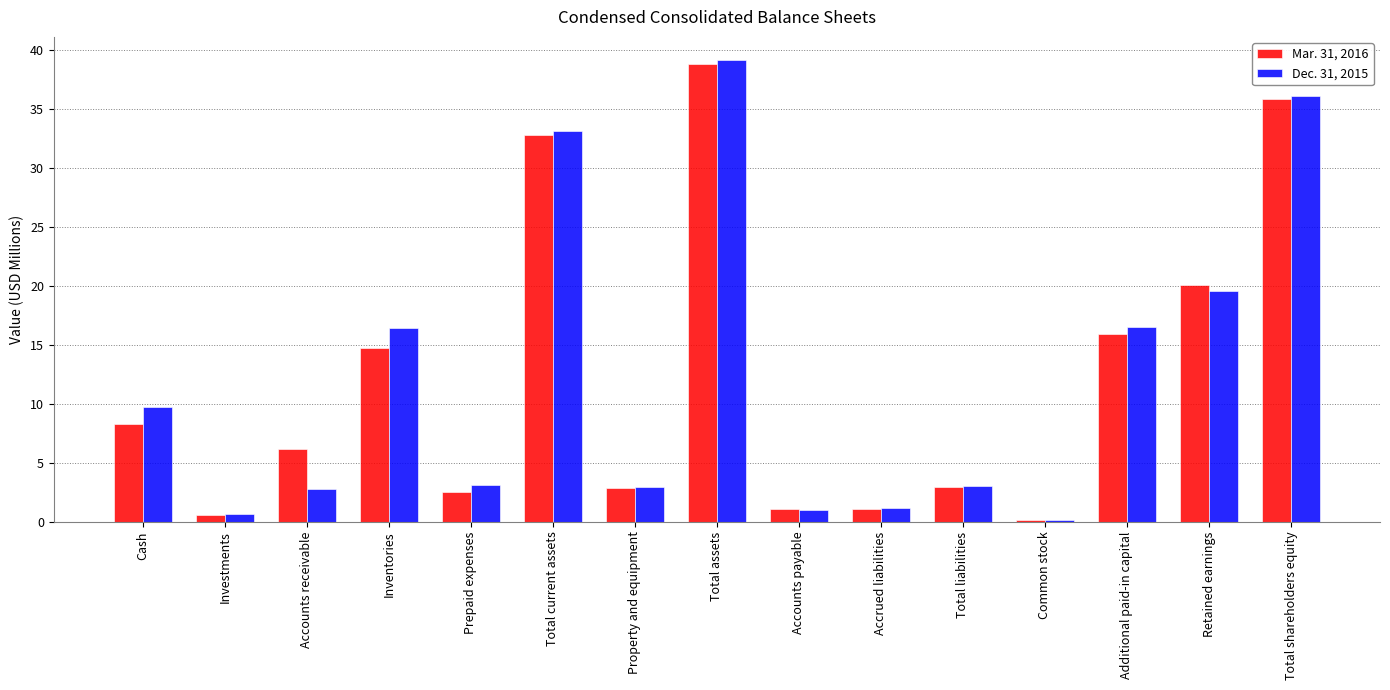

Which series has the widest spread of values?

Dec. 31, 2015